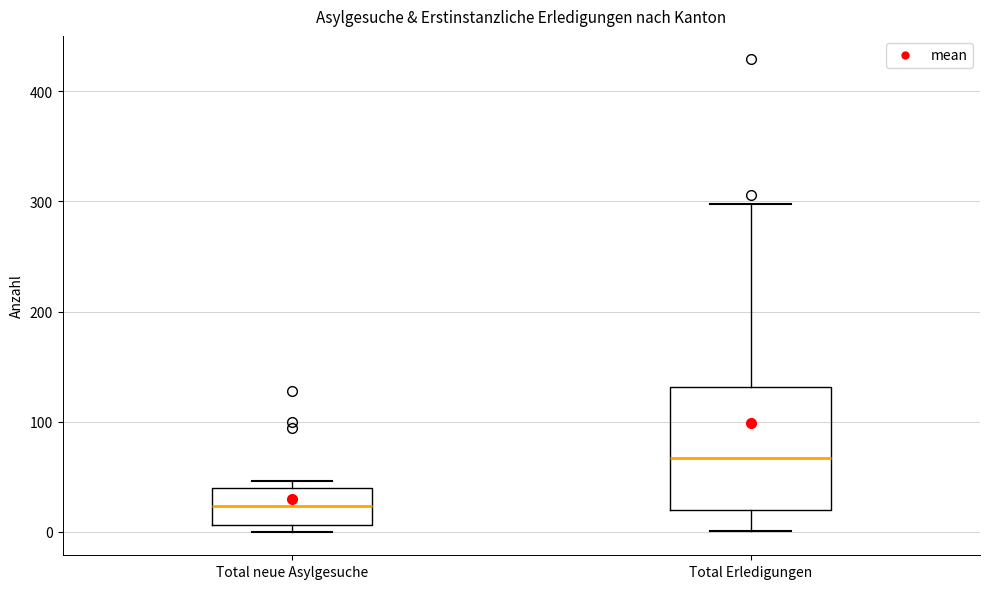

Comparing the boxes themselves (not the whiskers), which one is the tallest?

Total Erledigungen